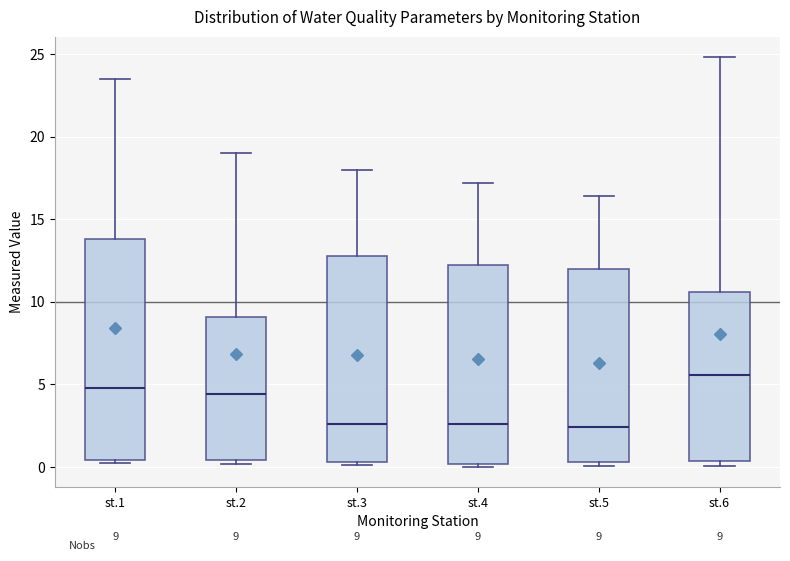

Which box is the tallest, from its lower edge to its upper edge?

st.1